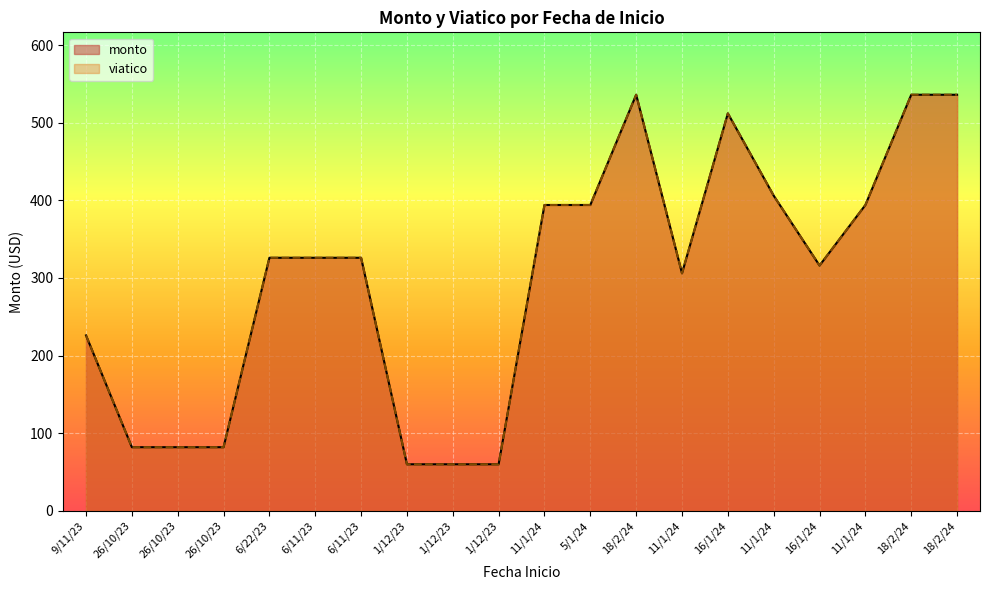

How many values in the monto series exceed 326?

8